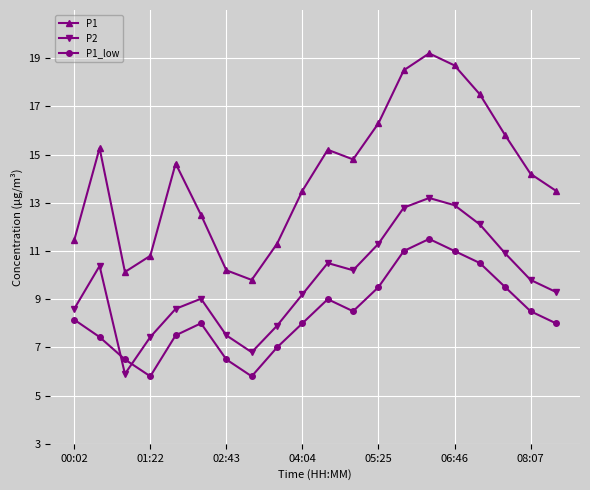

What is the minimum value shown in the chart?

5.8